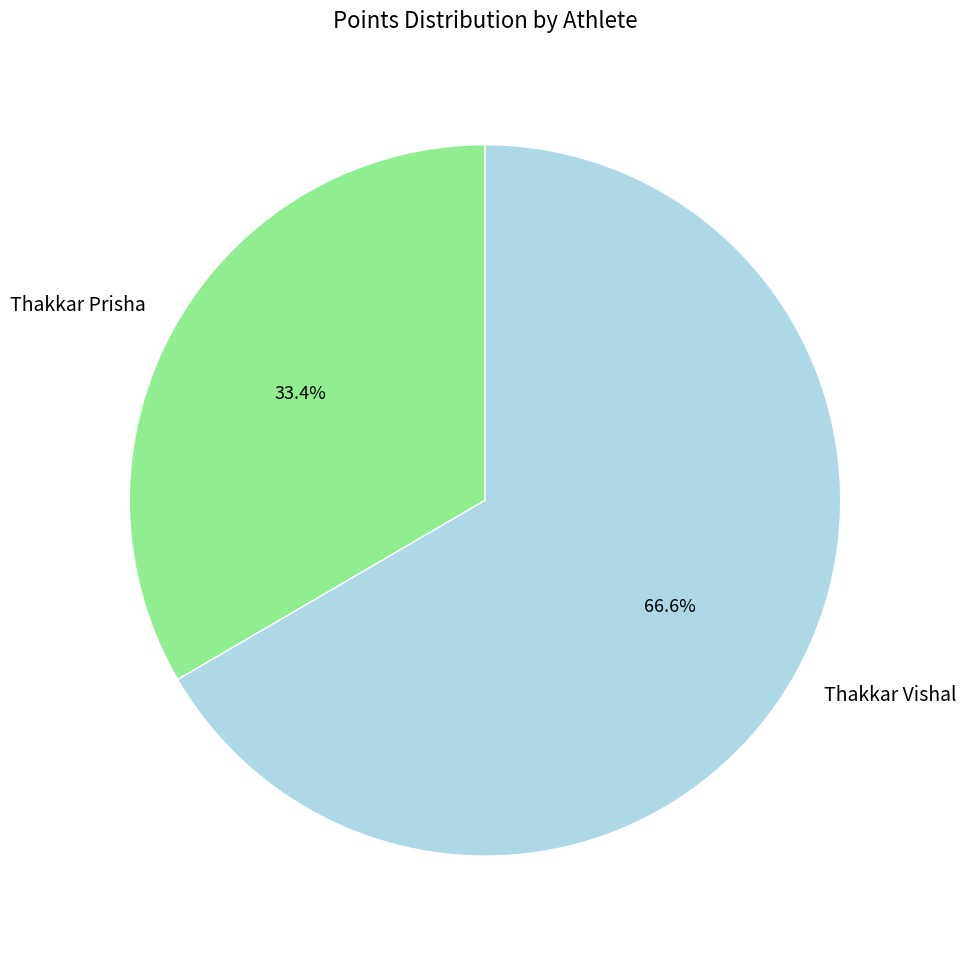

Does Thakkar Prisha represent more than half of the total?

No